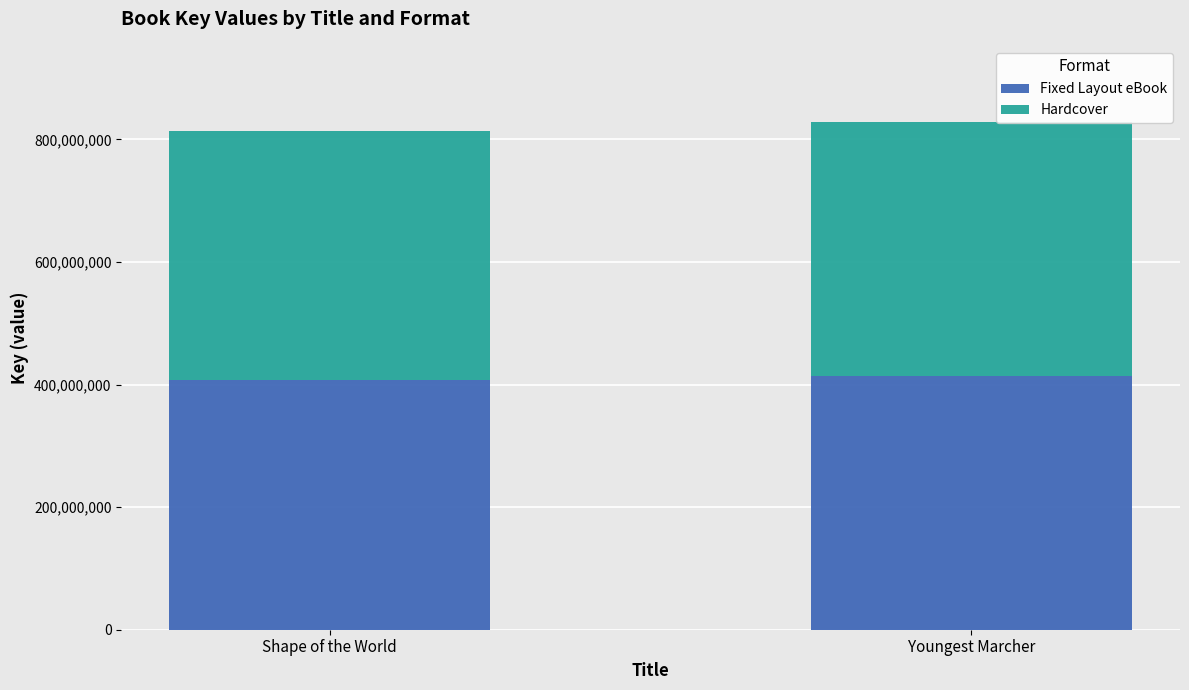

Reading left to right, list the values for the Fixed Layout eBook series.

407124233	414137928